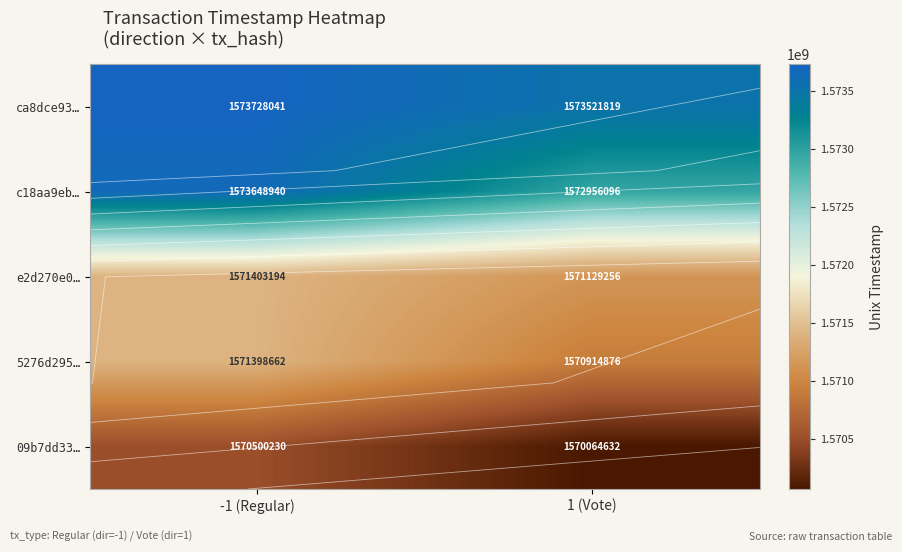

Read the 09b7dd33… value at 1 (Vote).

1570064632